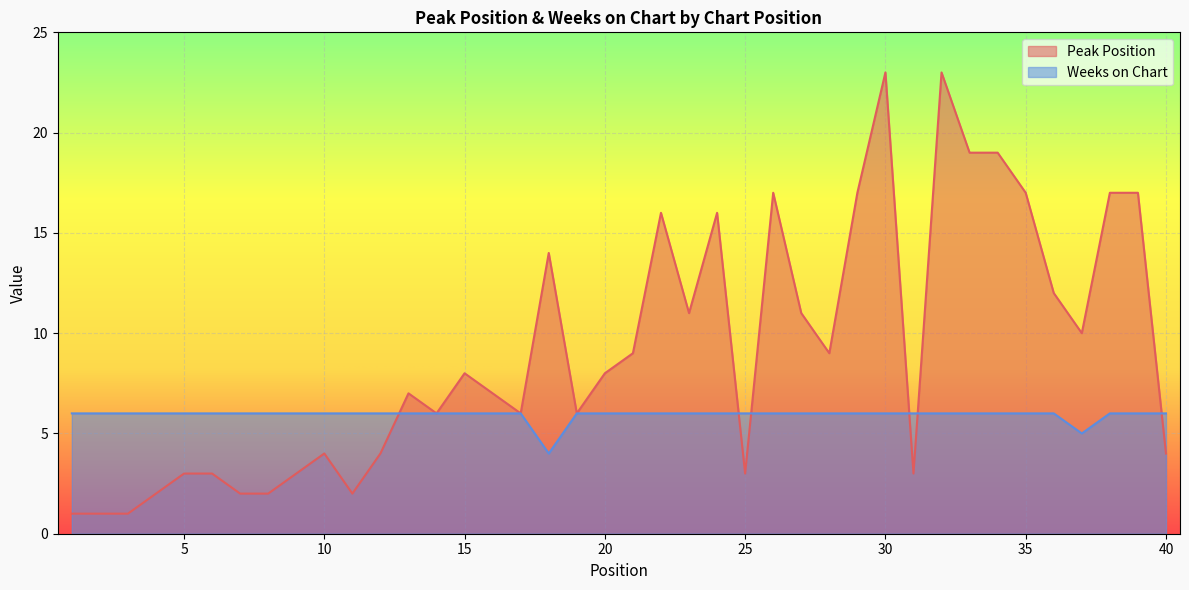

Does the chart display data point markers on the line(s)?

No